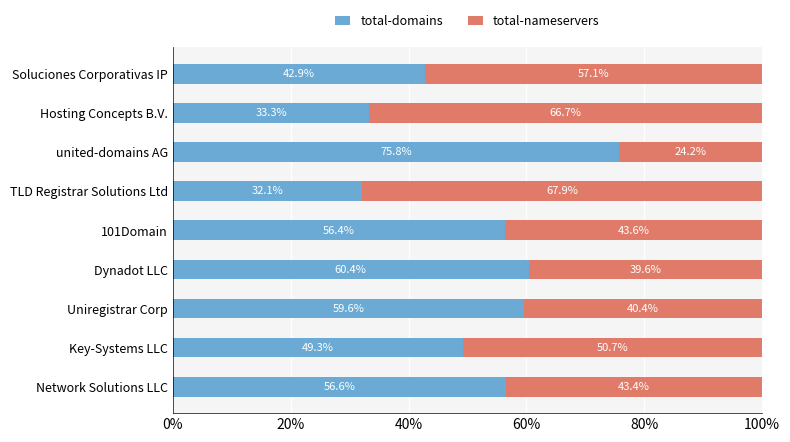

How many values in the total-domains series exceed 56?

5